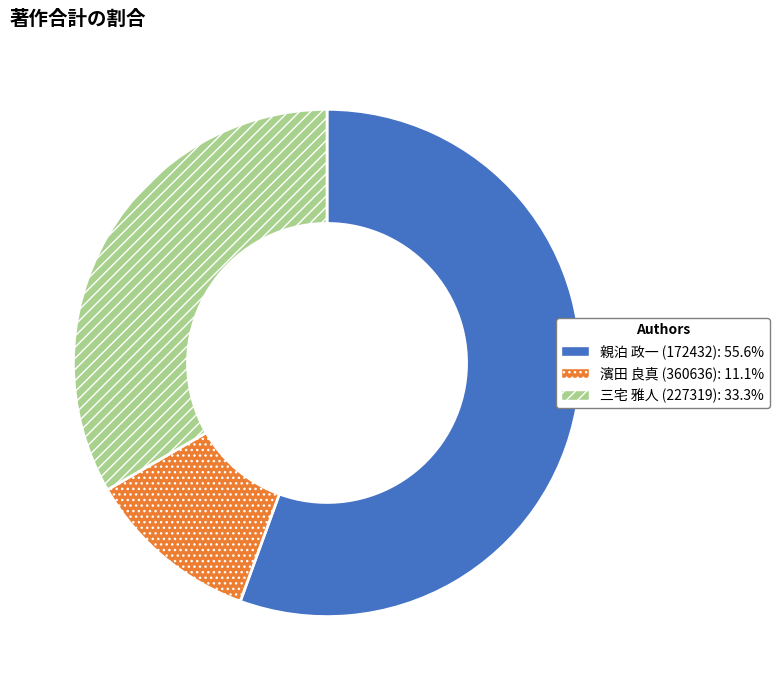

Which category has the biggest portion of the pie?

親泊 政一 (172432)